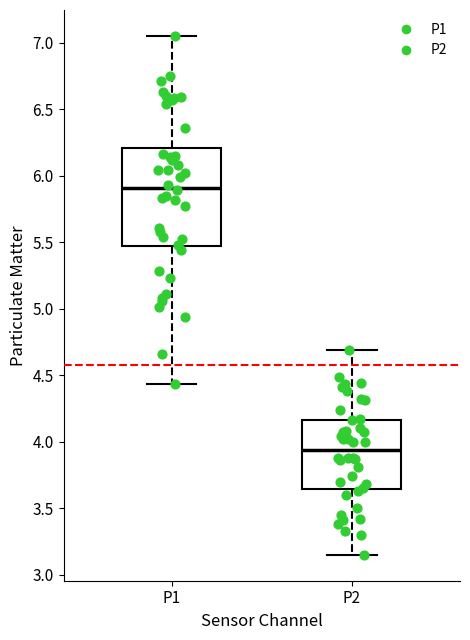

Comparing the boxes themselves (not the whiskers), which one is the tallest?

P1